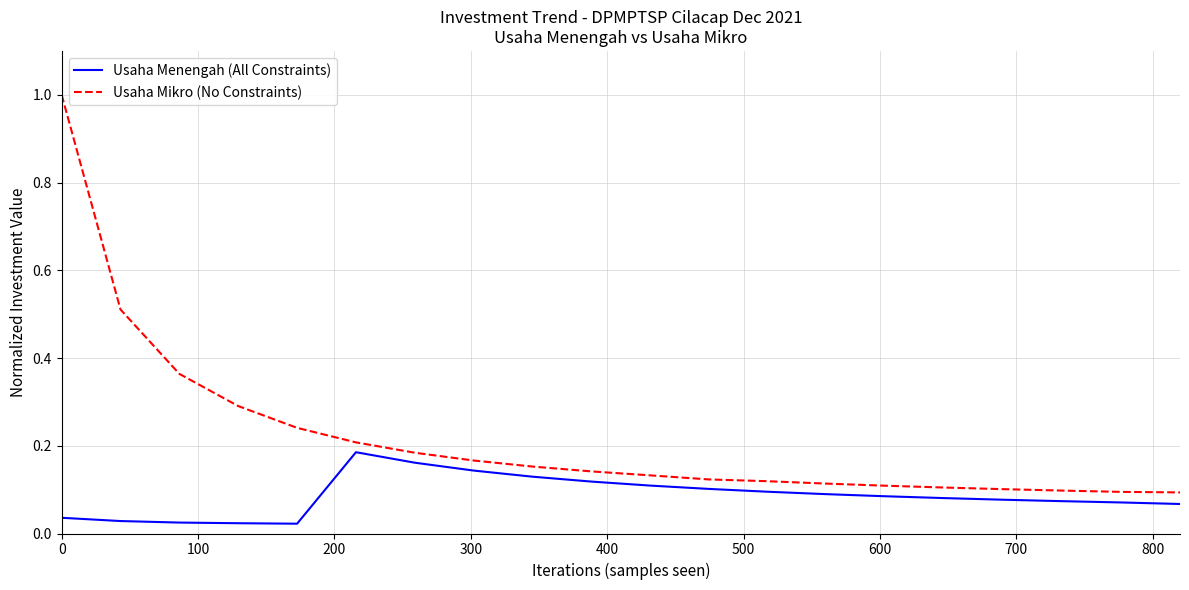

Which series has the widest spread of values?

Usaha Mikro (No Constraints)